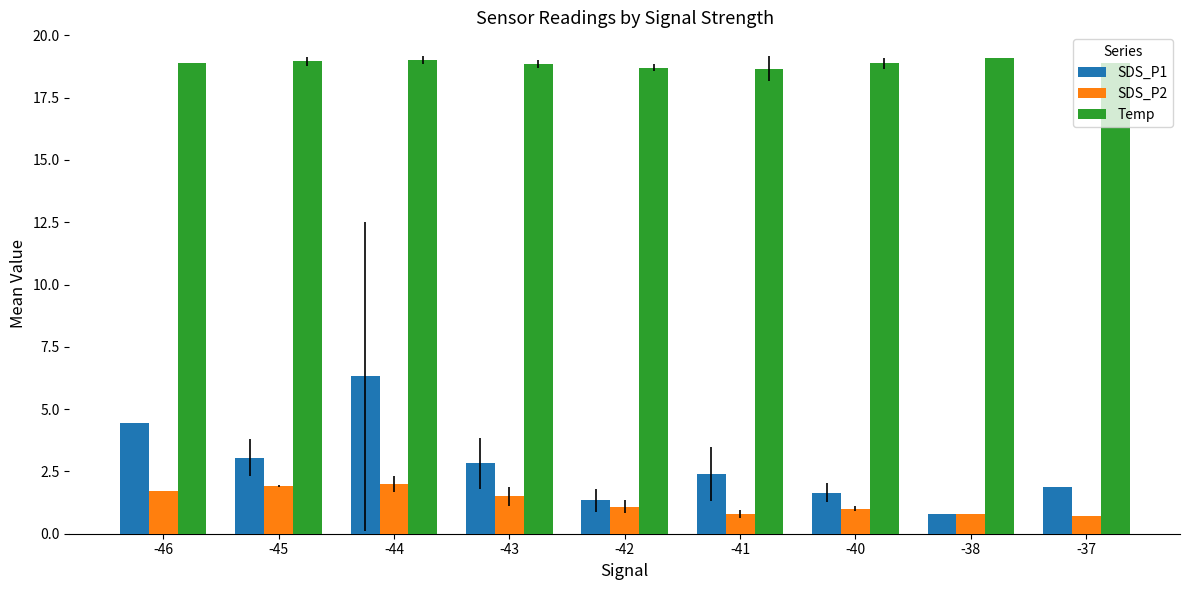

What is the difference between the maximum and second lowest values in the SDS_P2 series?

1.2